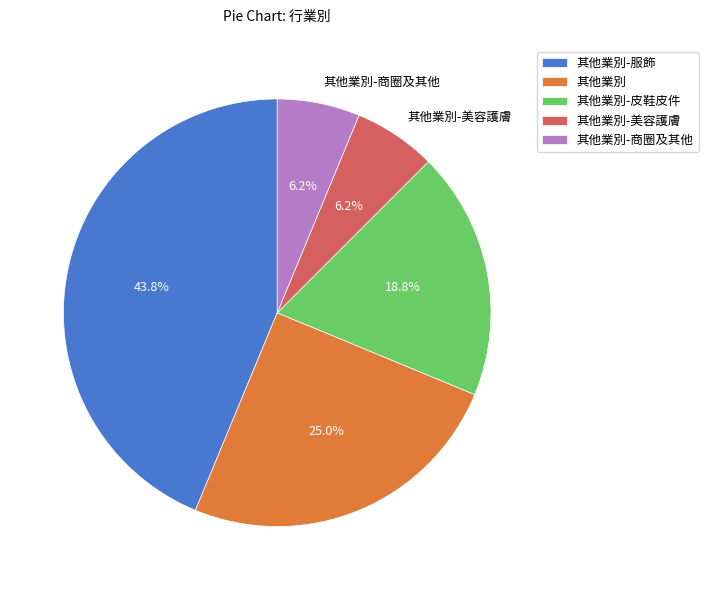

Do 其他業別-商圈及其他 and 其他業別-皮鞋皮件 together represent more than half of the pie?

No